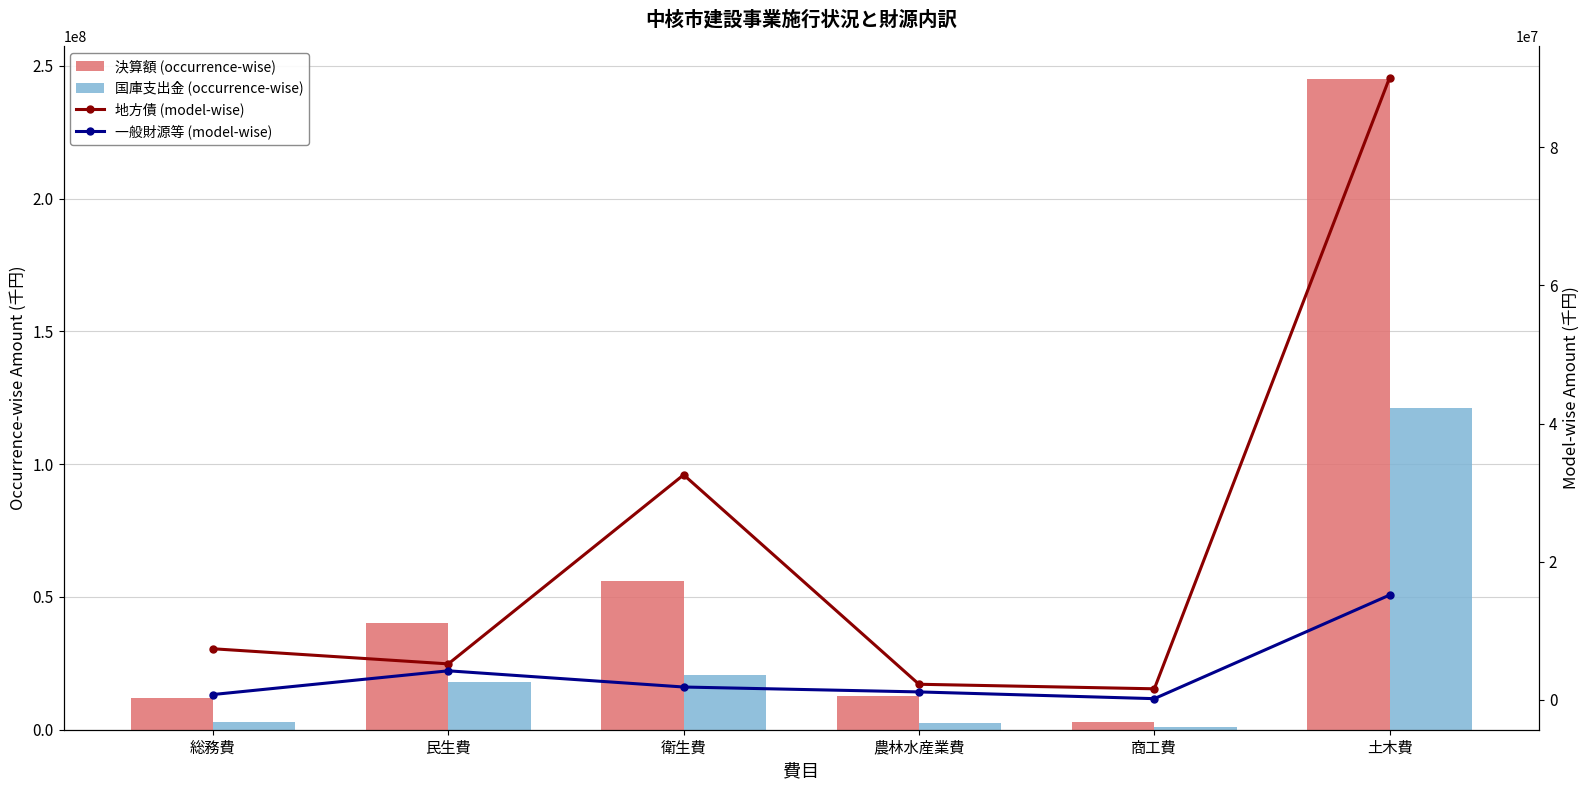

The 地方債 (model-wise) series shows 10253024 at 総務費. True or false?

False